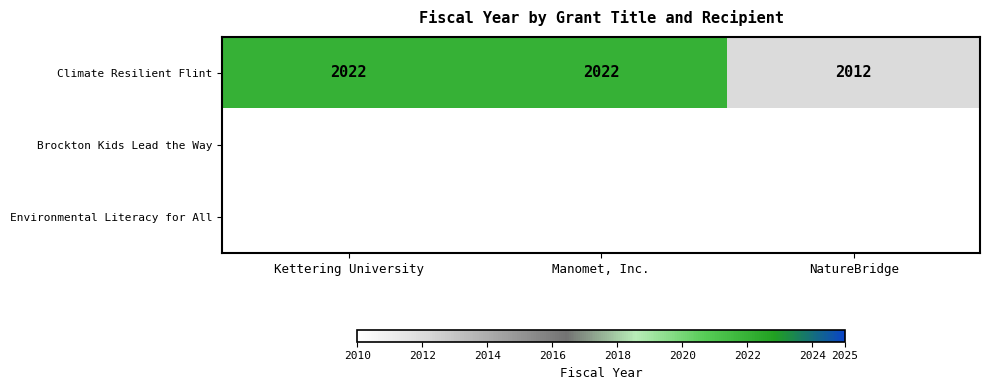

The Climate Resilient Flint series shows 3371 at Manomet, Inc.. True or false?

False